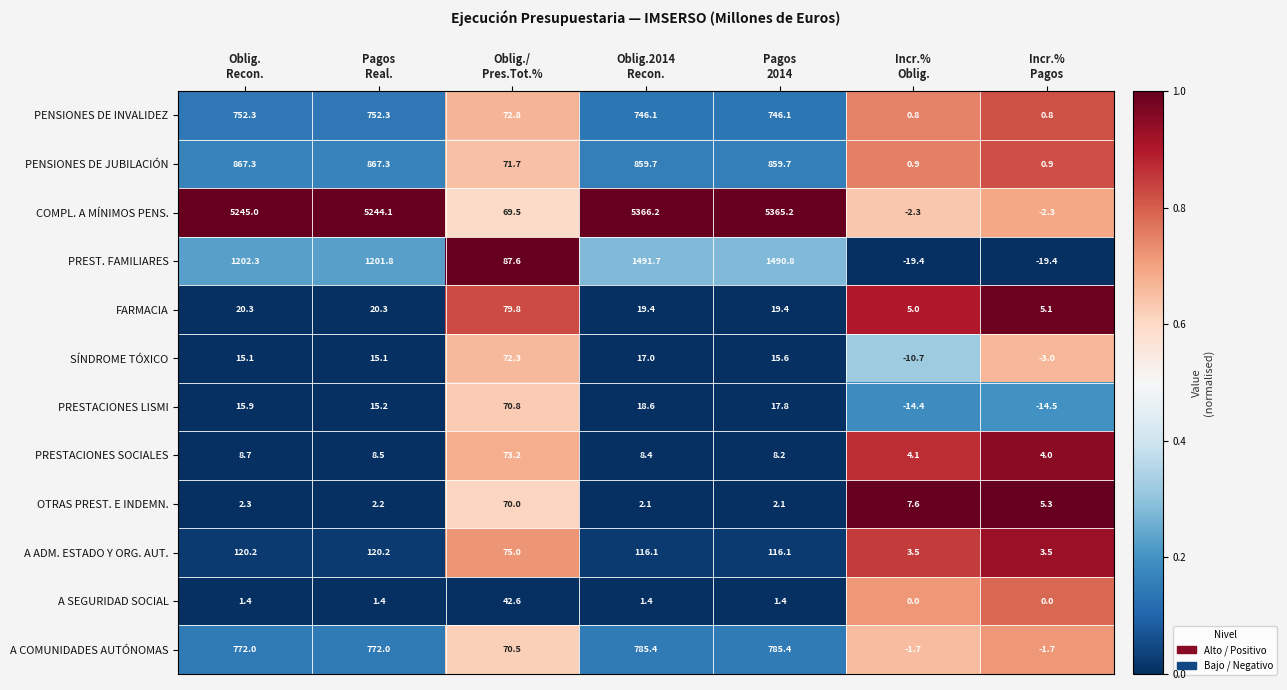

What is the sum of all PREST. FAMILIARES values?

5435.4